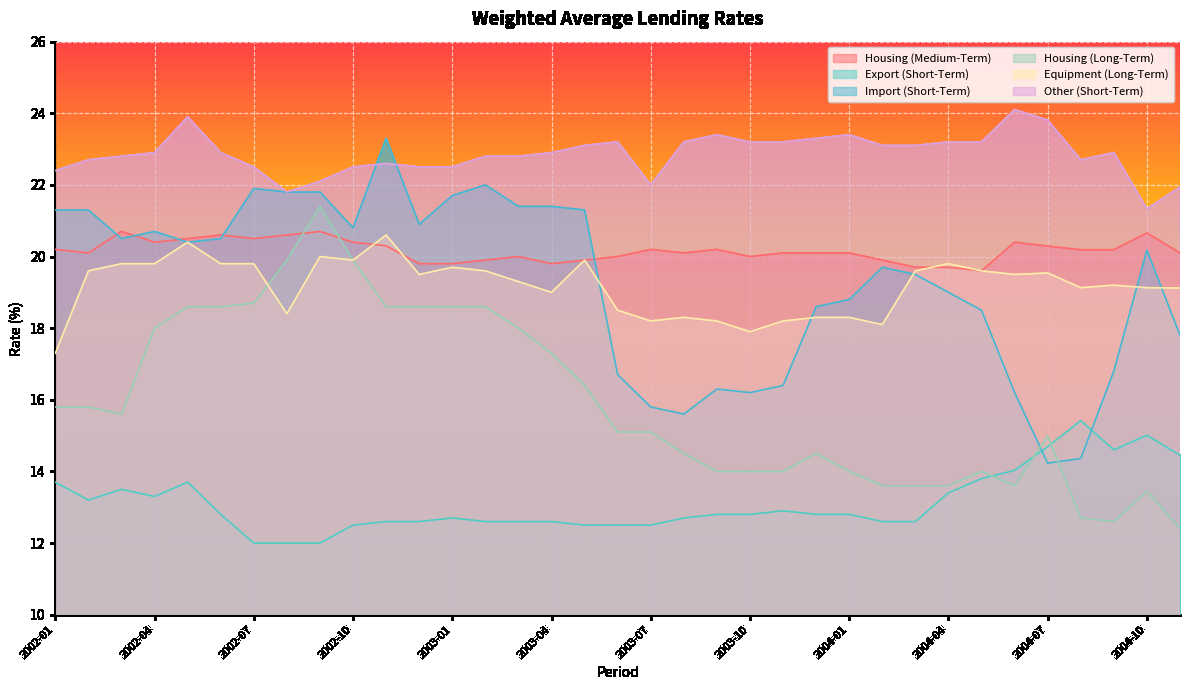

At how many categories does at least one series exceed 12?

35